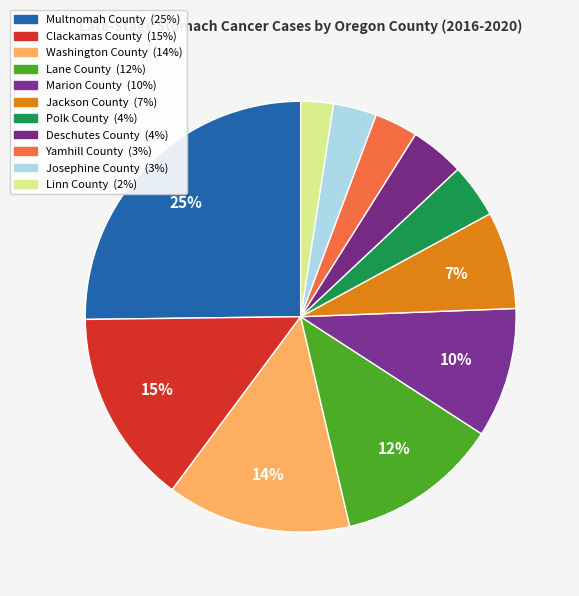

Does Linn County represent more than half of the total?

No